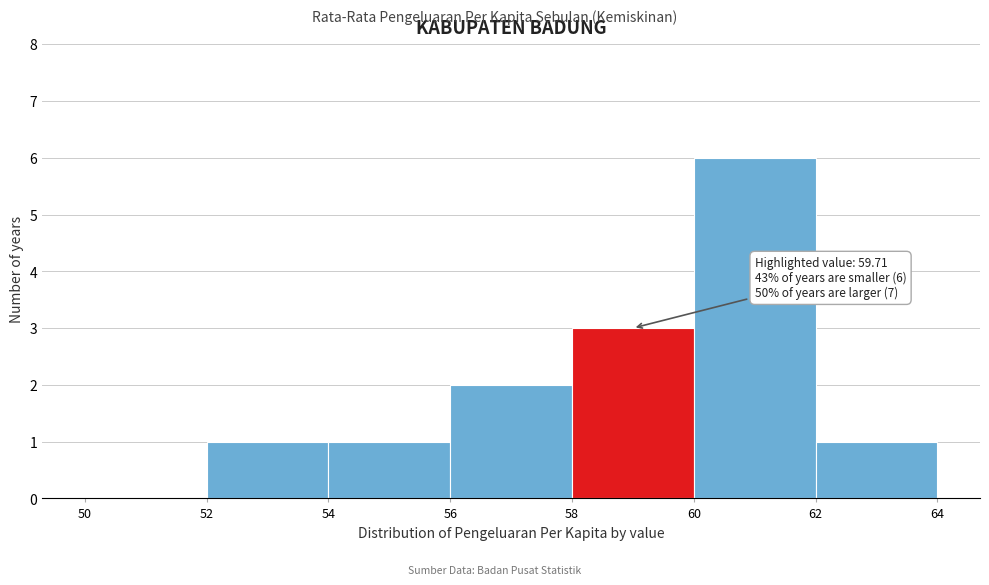

Over which range of the x-axis is the bar tallest?

60 to 62